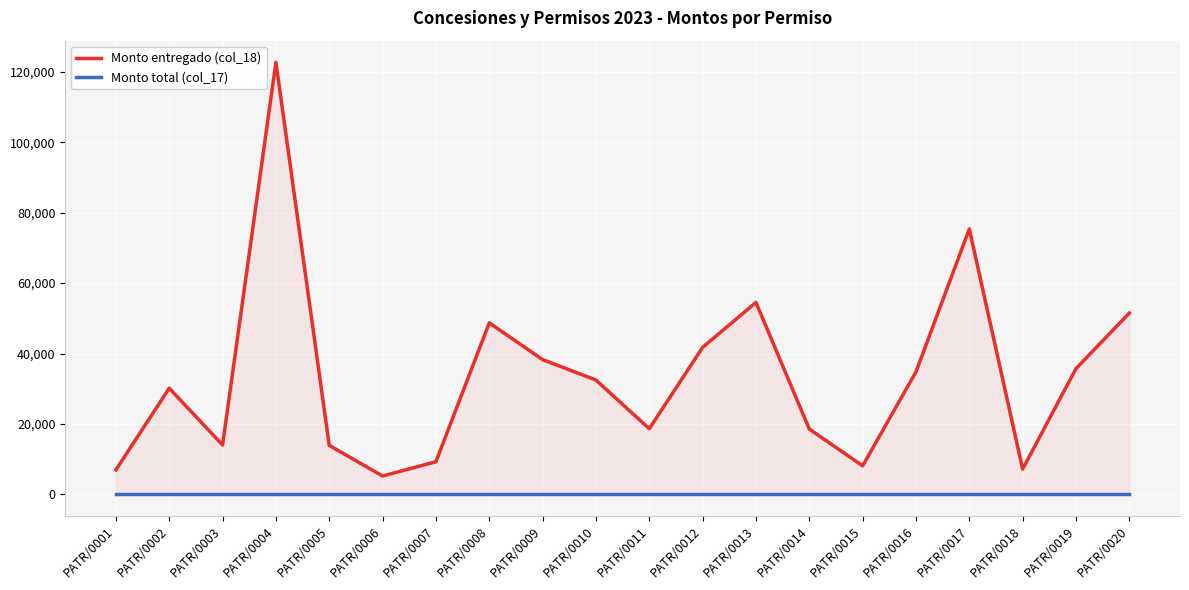

Which series has the largest total across all categories?

Monto entregado (col_18)